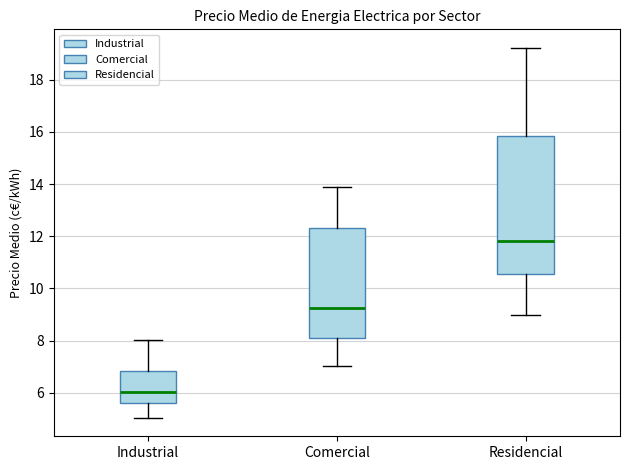

Reading left to right, read every box against the y-axis: the position of its median line, the range the box covers, and the ends of its whiskers. The values are not printed on the chart, so give them approximately, as read against the axis.

Industrial: median 6.0, box 5.6 to 6.8, whiskers 5.0 to 8.0
Comercial: median 9.2, box 8.0 to 12.4, whiskers 7.0 to 13.8
Residencial: median 11.8, box 10.6 to 15.8, whiskers 9.0 to 19.2